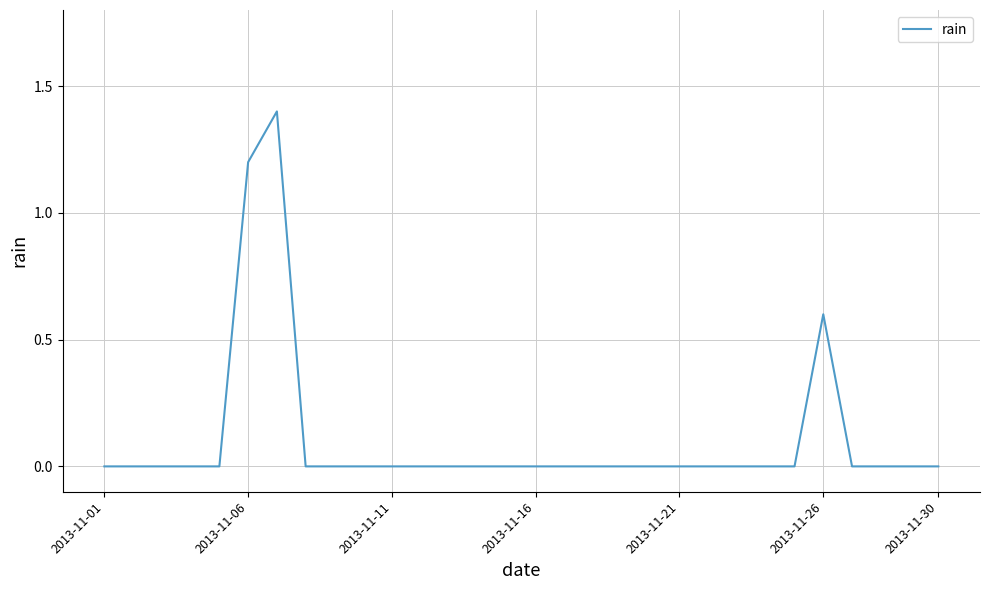

Is this an area chart (filled region under the line)?

No